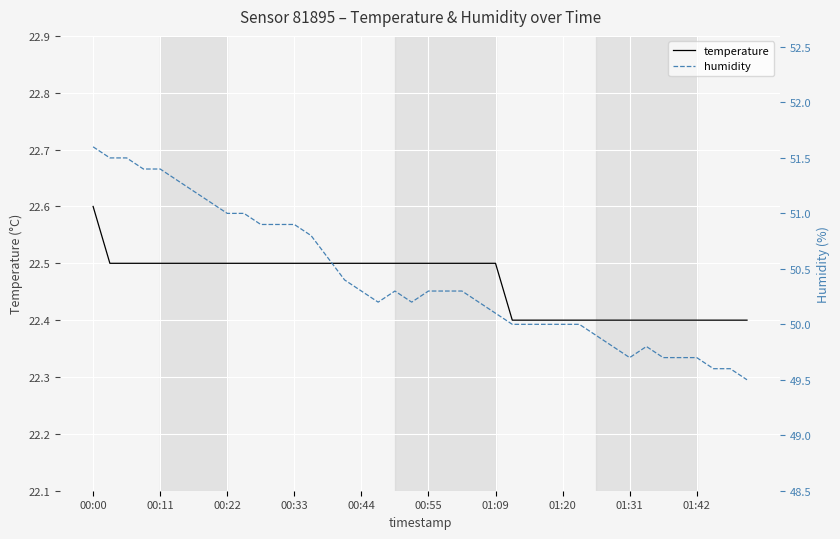

Is it true that temperature equals 22.5 at 00:22?

True